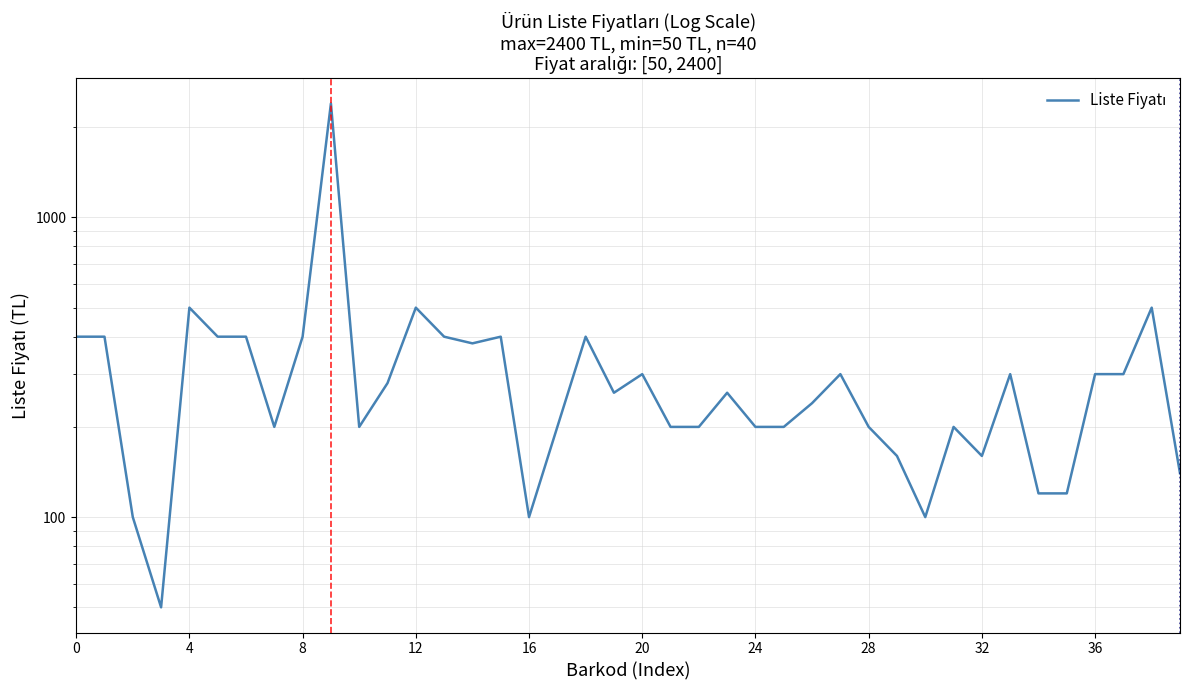

True or false: the data shows 451 at 20.

False